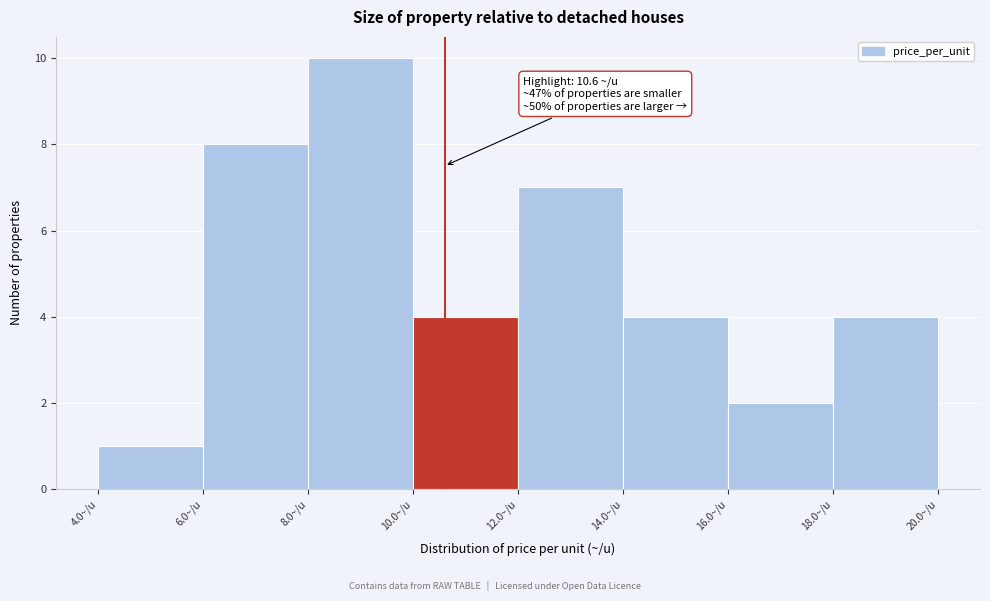

Over which range of the x-axis is the bar tallest?

8 to 10